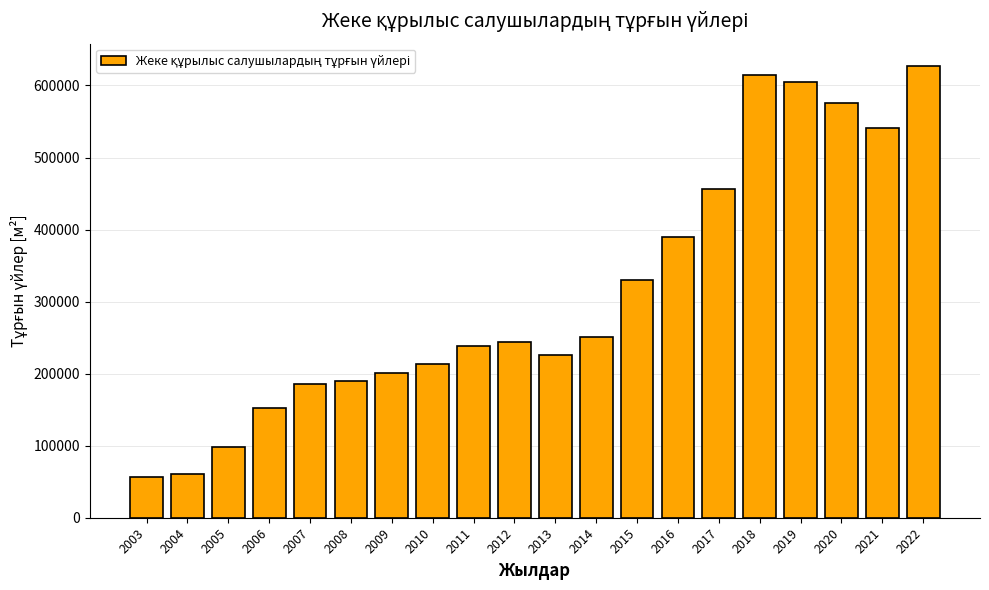

What is the change in value from 2013 to 2014?

+25103